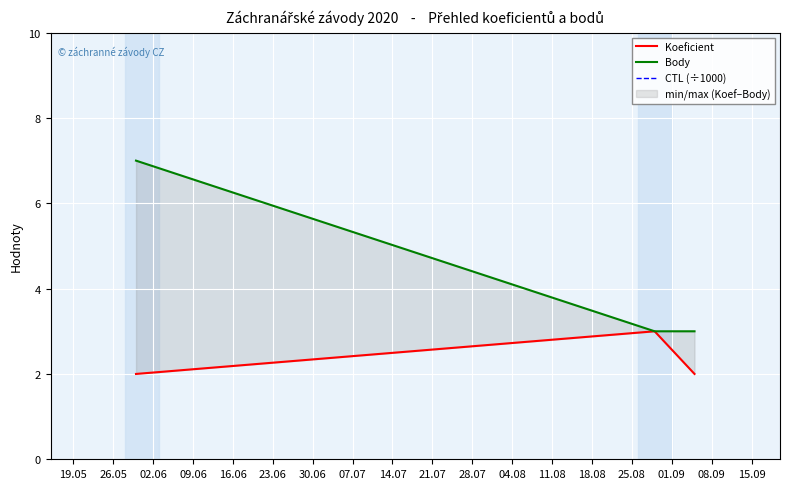

What is the approximate value of CTL (÷1000) at 02.06?

201.2